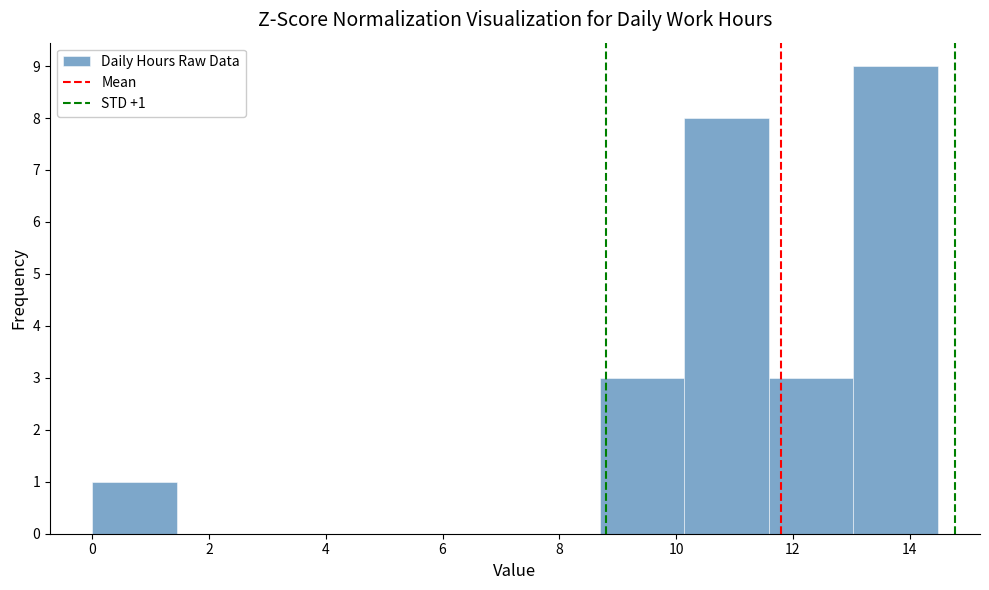

Which range on the x-axis has the tallest bar?

13.0 to 14.4